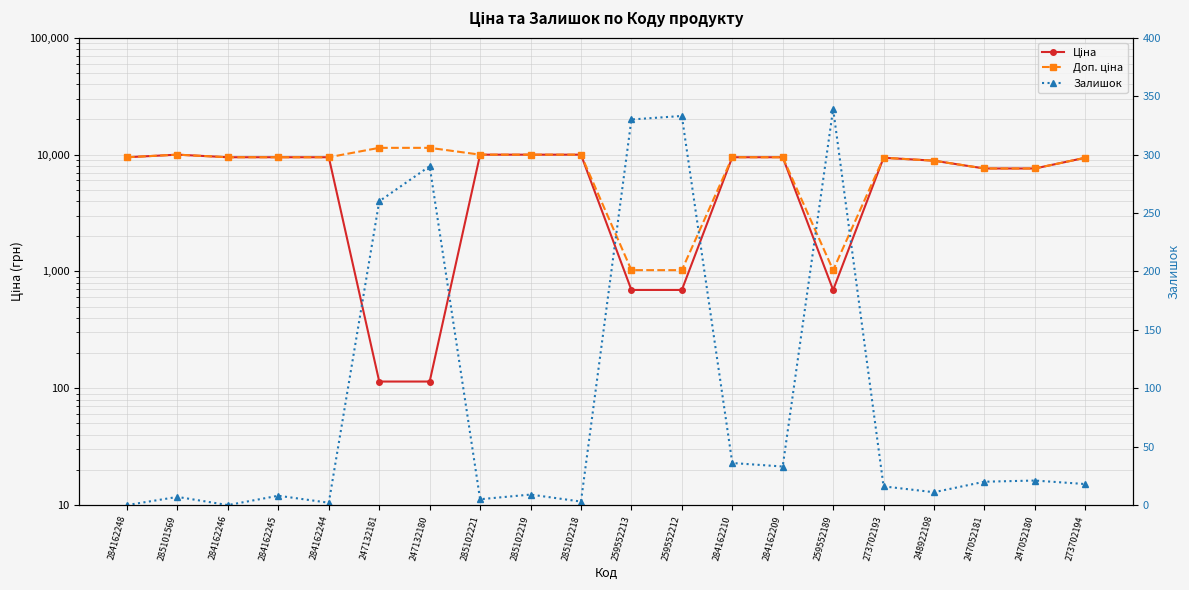

The value of Ціна at 284162244 is 13184.6. True or false?

False